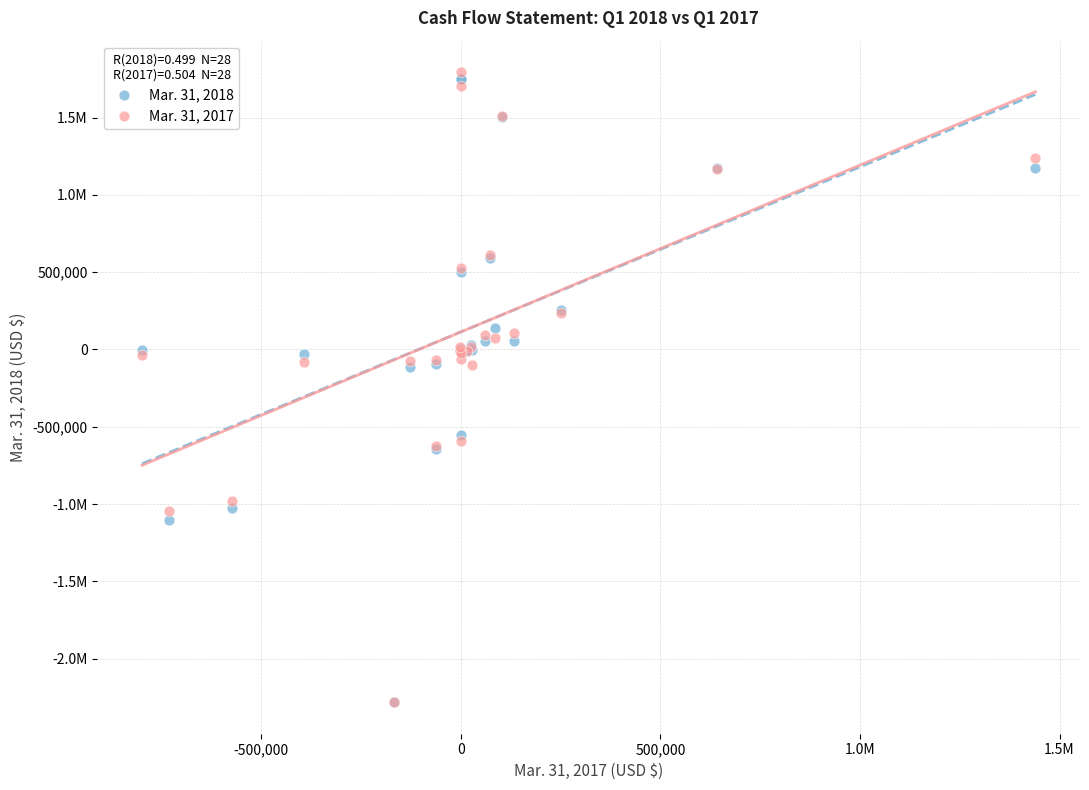

What are all the series names shown in the legend?

Mar. 31, 2018, Mar. 31, 2017